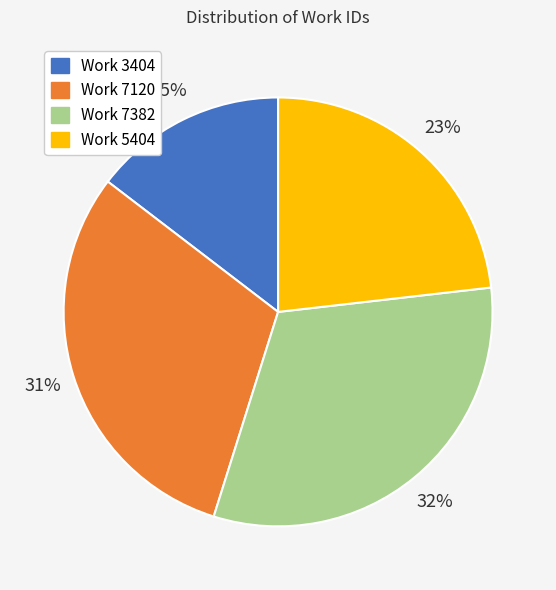

Combined, do Work 3404 and Work 5404 account for over 50%?

No